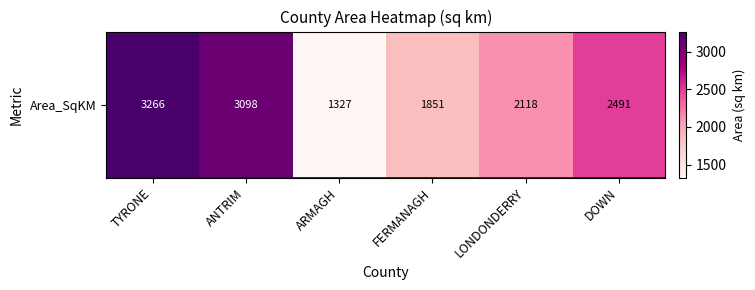

Approximately how many times larger is the value at DOWN compared to FERMANAGH?

1.3